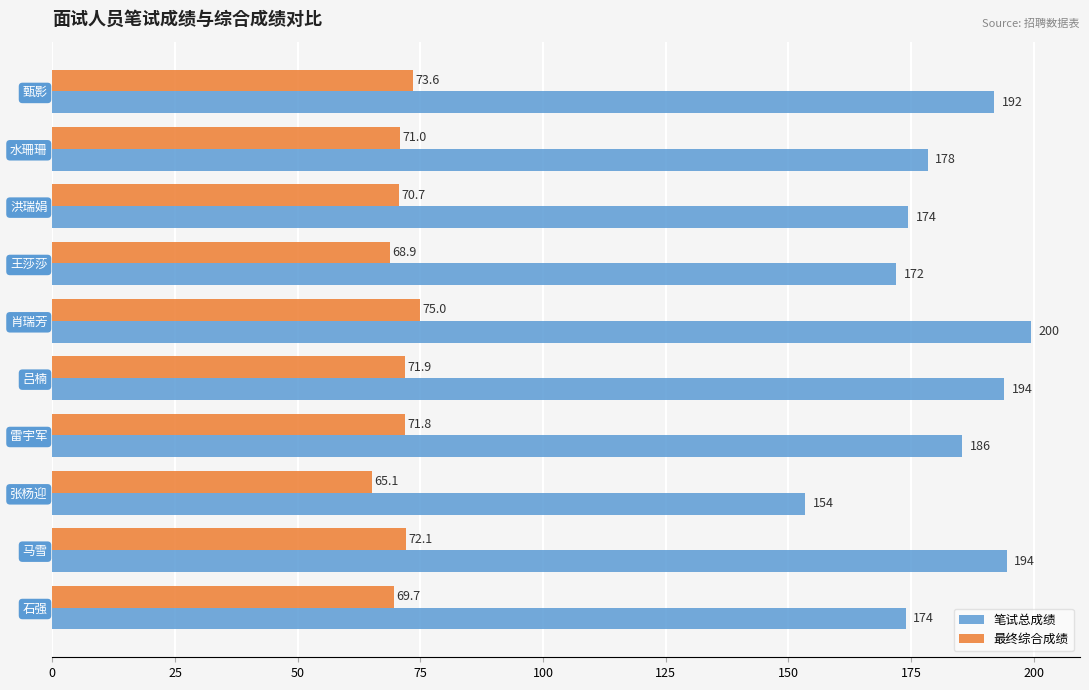

Where is 最终综合成绩 nearest to the value 70?

石强